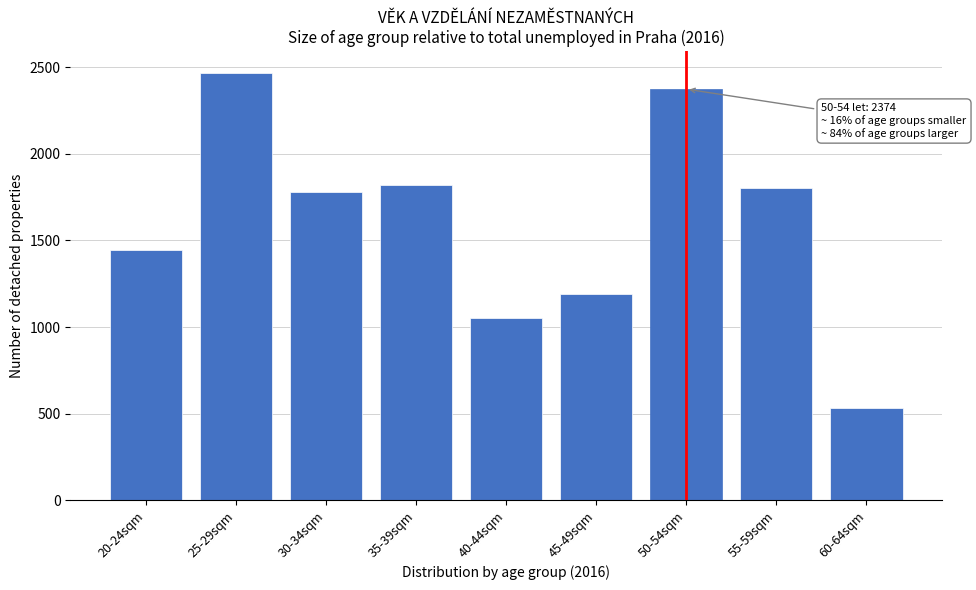

Reading left to right, transcribe all the data shown in this chart.

20-24sqm=1443.7	25-29sqm=2470.1	30-34sqm=1781.4	35-39sqm=1818.1	40-44sqm=1051.8	45-49sqm=1191.0	50-54sqm=2374.4	55-59sqm=1800.9	60-64sqm=534.4